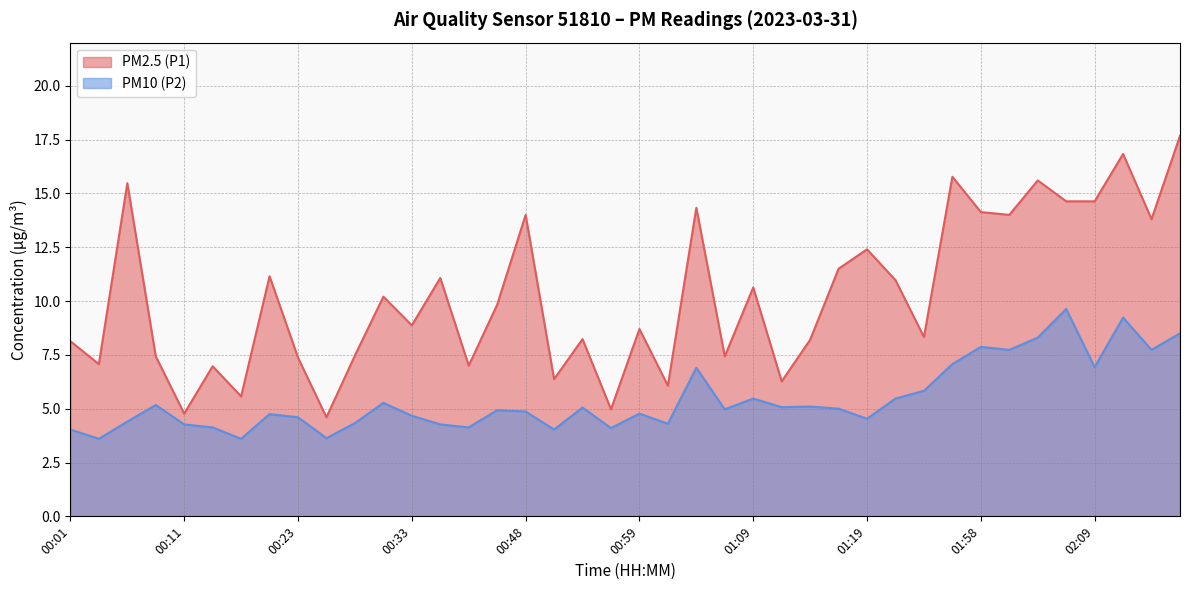

True or false: PM10 (P2) has a value of 2.4 at 00:03.

False